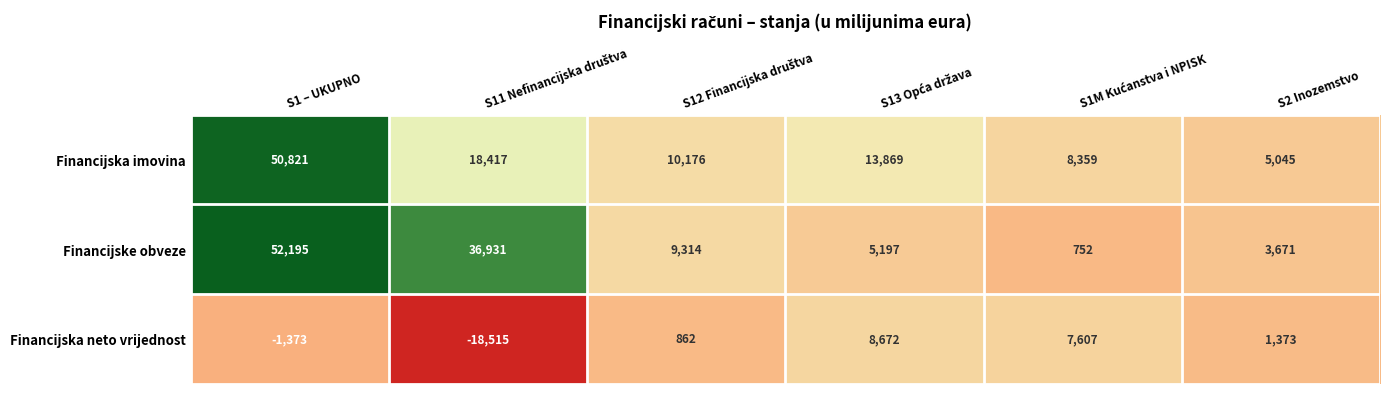

Reading left to right, extract all data points from this chart.

Financijska imovina: 50821	18417	10176	13869	8359	5045
Financijske obveze: 52195	36931	9314	5197	752	3671
Financijska neto vrijednost: -1373	-18515	862	8672	7607	1373